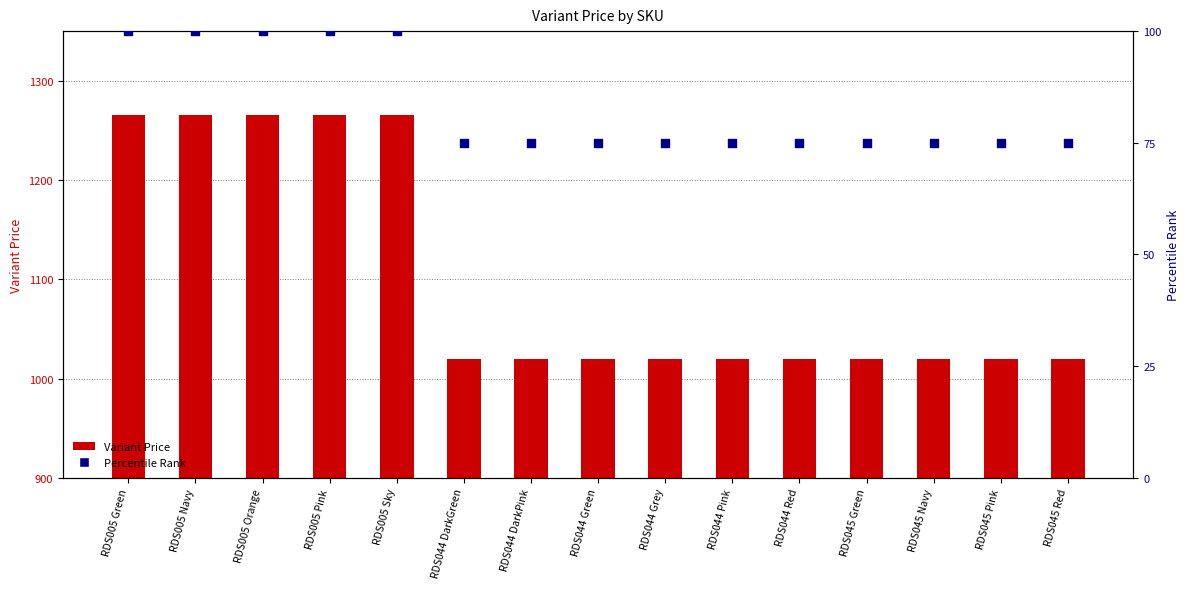

Is the value of Percentile Rank at RDS044 Grey greater than the value of Variant Price at RDS005 Sky?

No